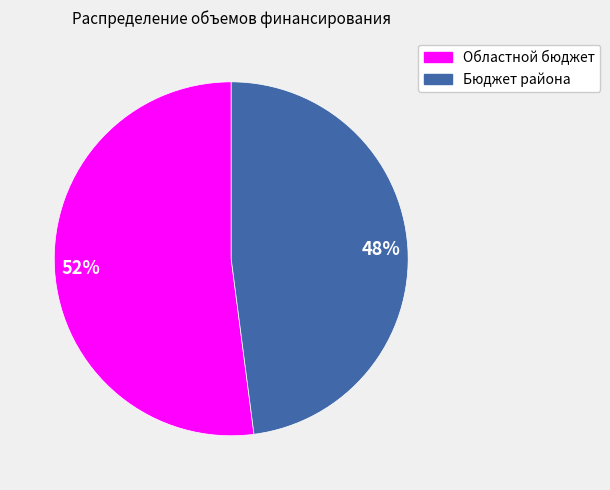

Which has a higher value, Областной бюджет or Бюджет района?

Областной бюджет